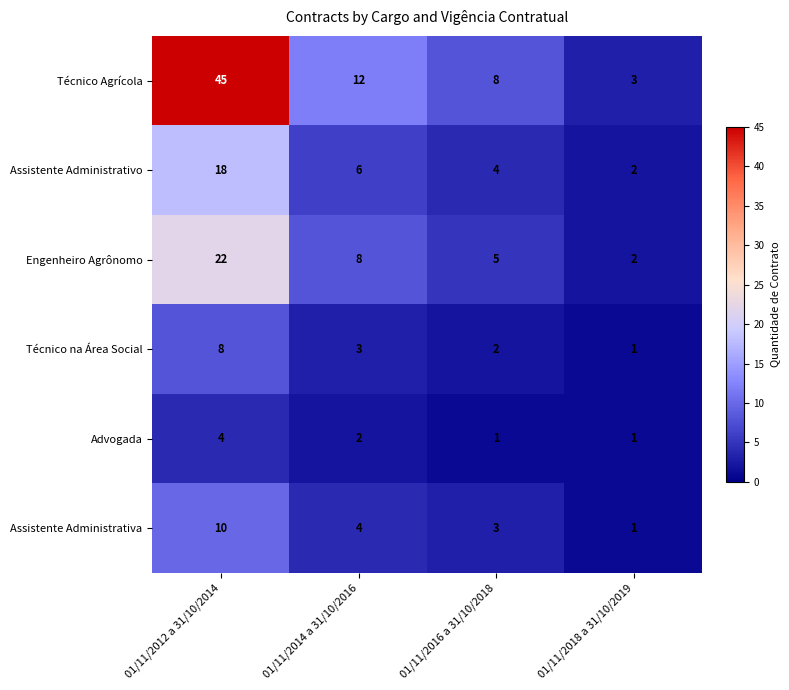

What is the sum of the Engenheiro Agrônomo values at 01/11/2016 a 31/10/2018 and 01/11/2018 a 31/10/2019?

7